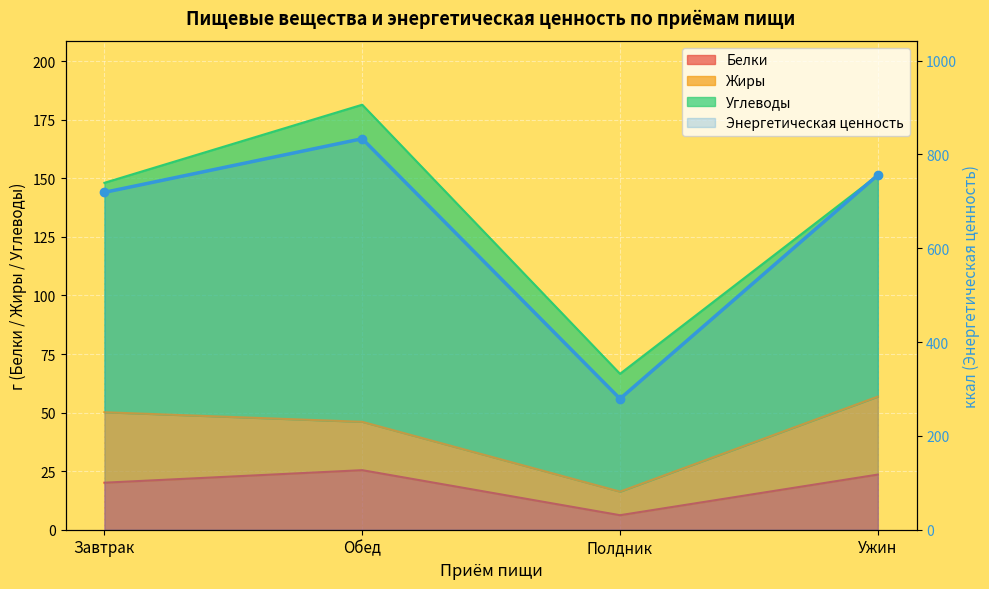

Where is the first local maximum?

Обед